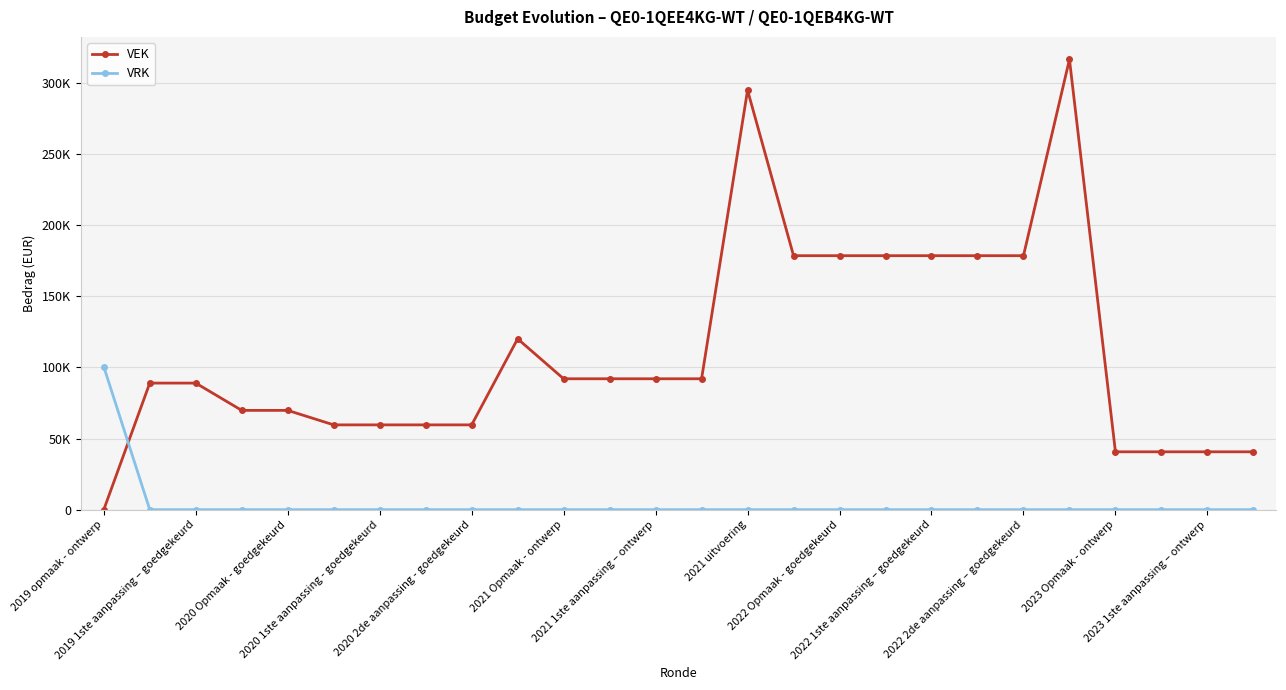

What is the average value of the VEK series?

111113